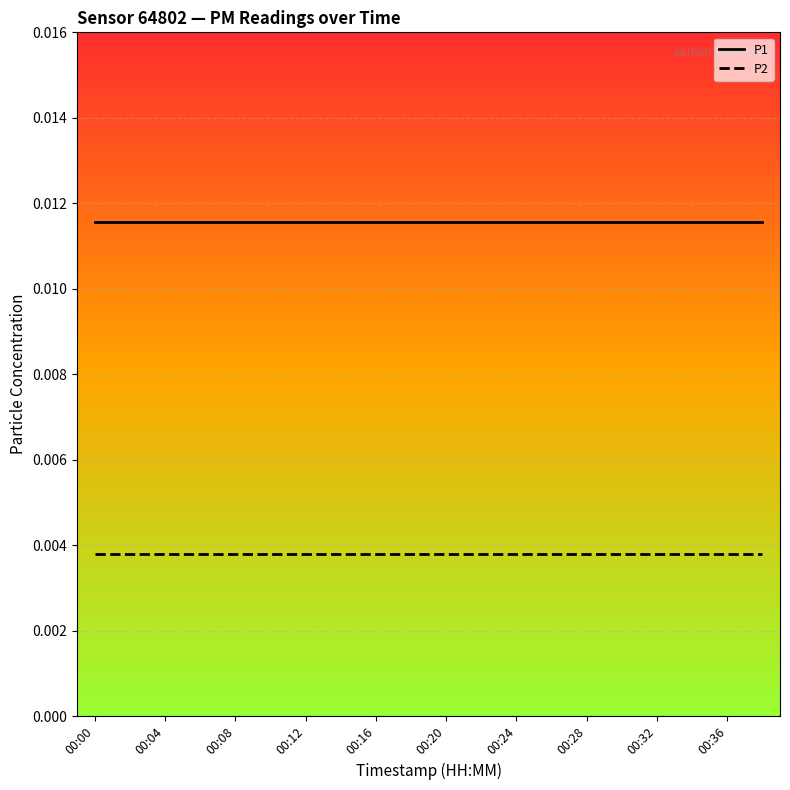

List the series in order of their overall mean, highest first.

P1, P2